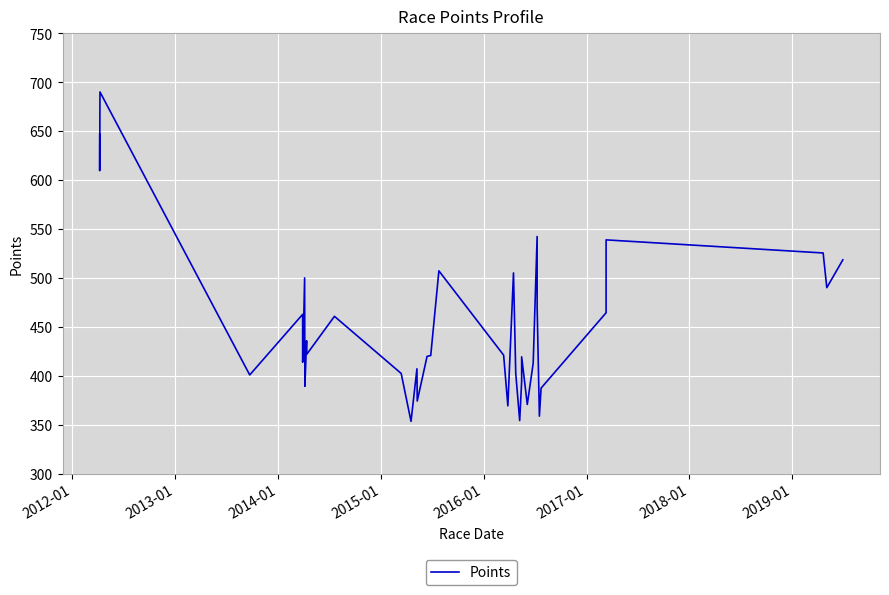

Is this an area chart (filled region under the line)?

No